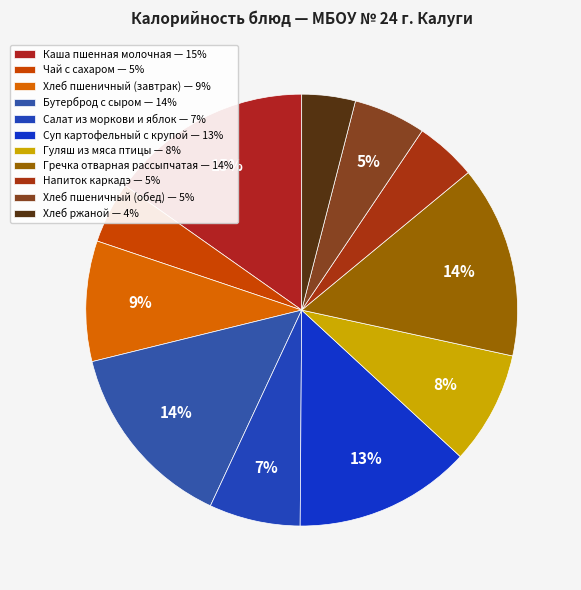

Combined, do Бутерброд с сыром and Хлеб ржаной account for over 50%?

No